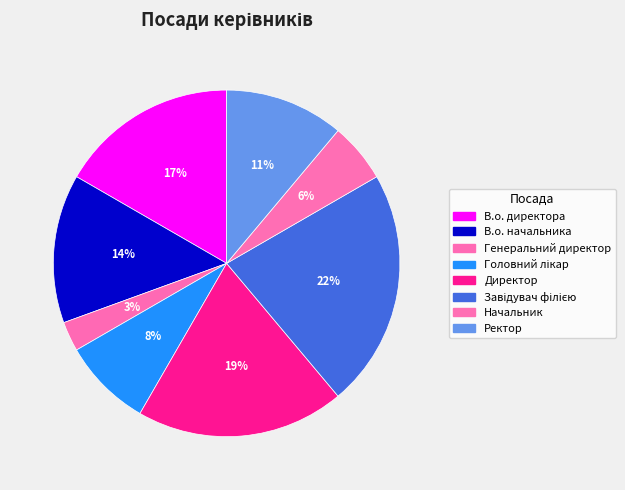

What percentage do Ректор and Головний лікар together represent?

19.4%